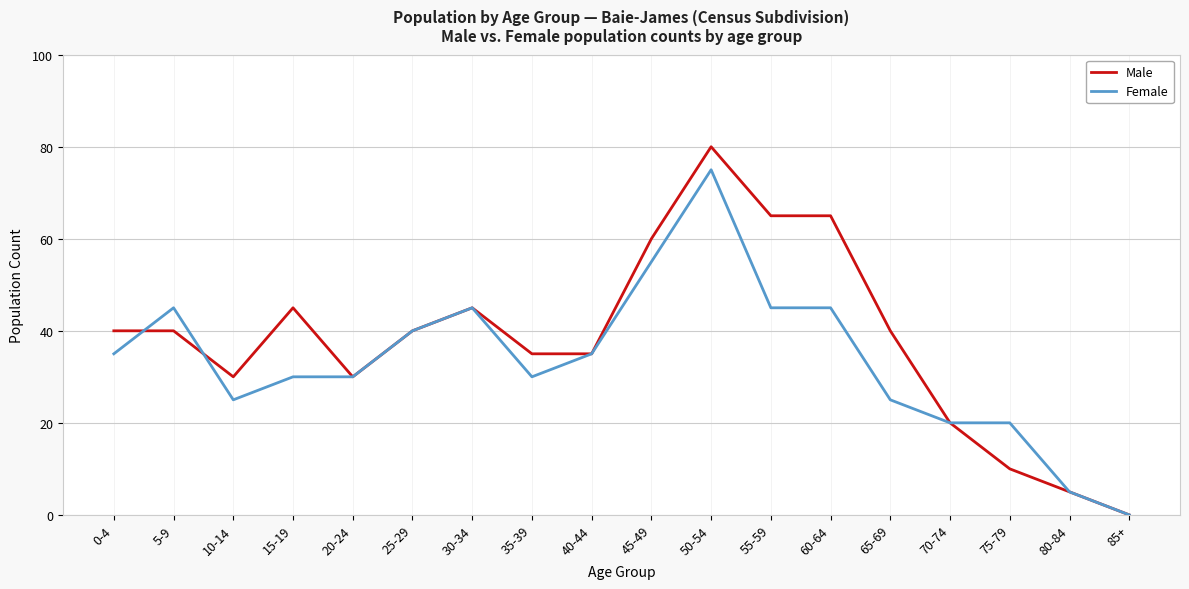

Which label corresponds to the smallest value in the chart?

85+